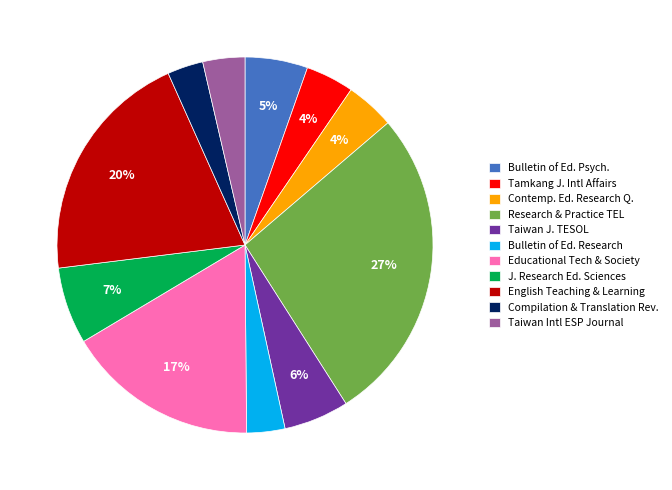

Is the sum of Taiwan Intl ESP Journal and Bulletin of Ed. Research greater than half?

No